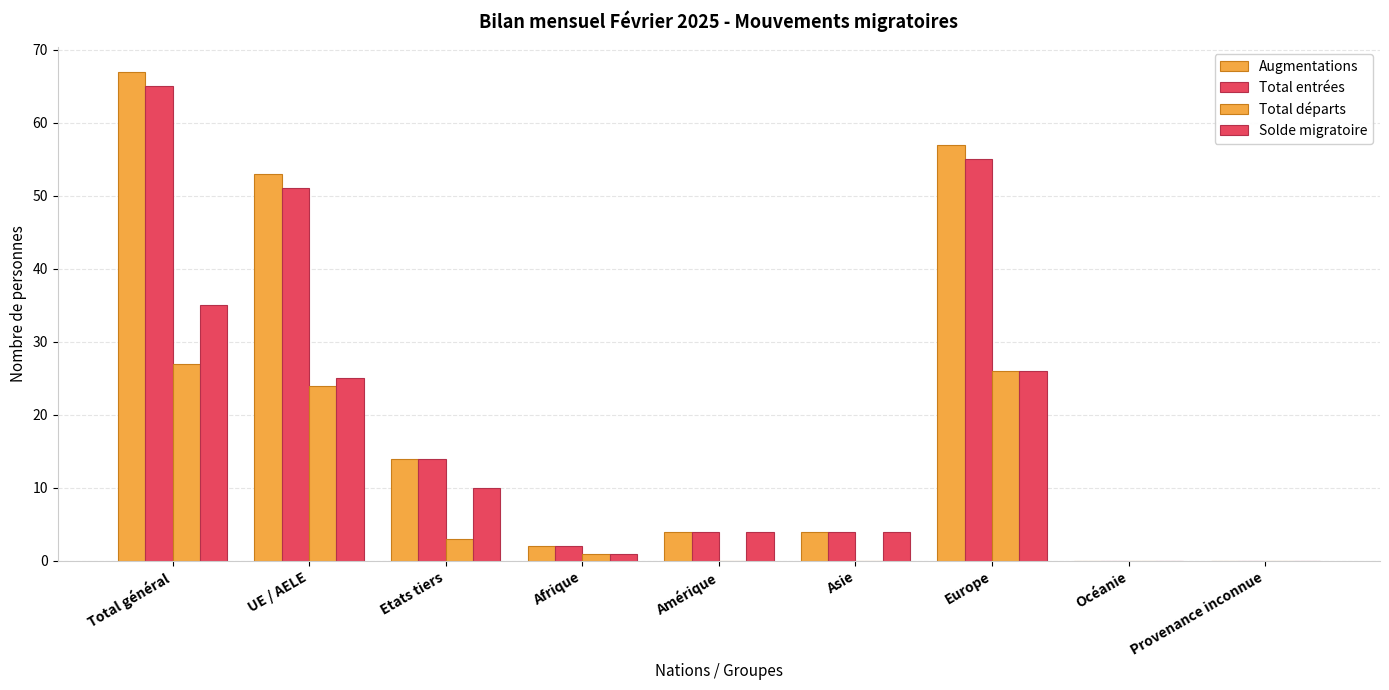

What is the maximum value shown in the chart?

67